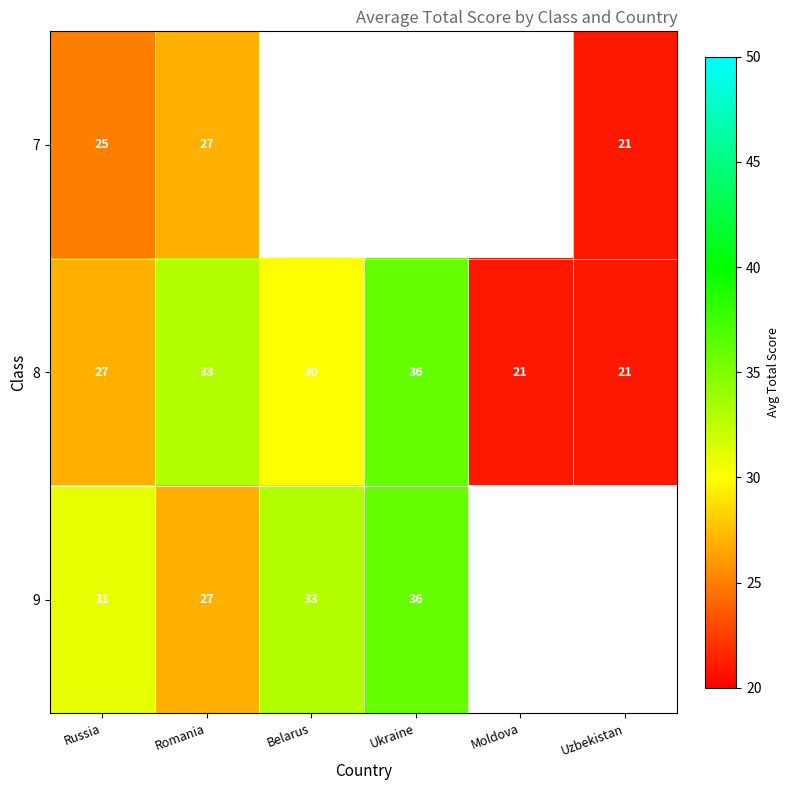

Rank the series at Russia from lowest to highest value.

7, 8, 9